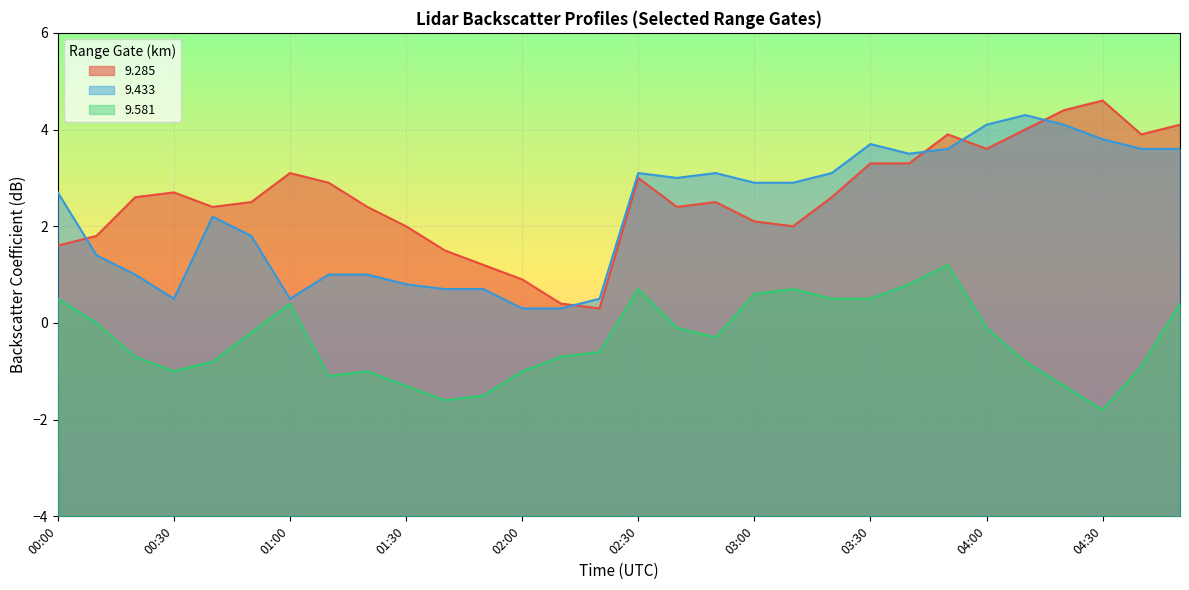

How many series are shown in this chart?

3